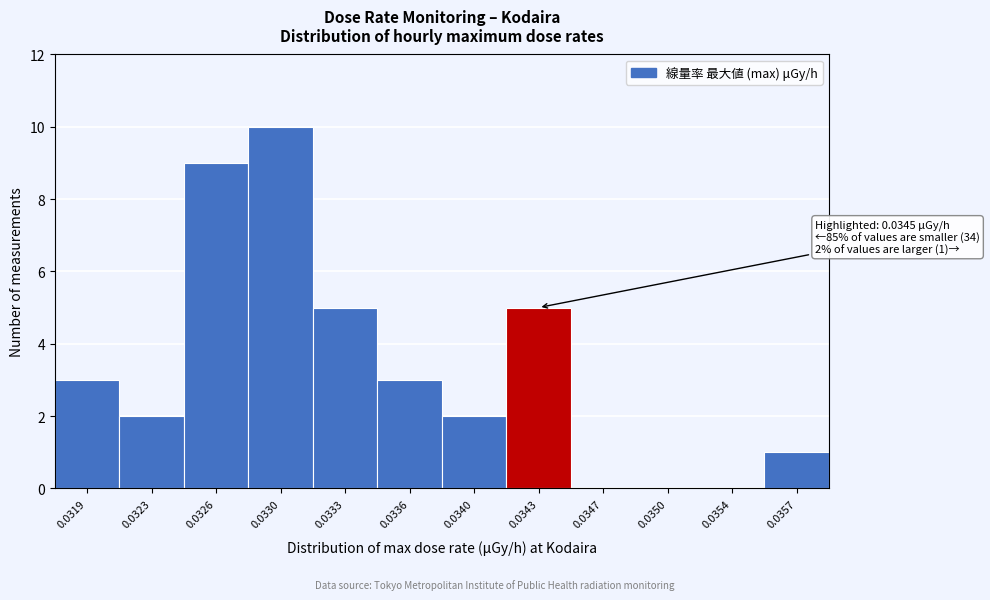

Reading right to left, extract all data points from this chart.

0.0357=1	0.0354=0	0.0350=0	0.0347=0	0.0343=5	0.0340=2	0.0336=3	0.0333=5	0.0330=10	0.0326=9	0.0323=2	0.0319=3